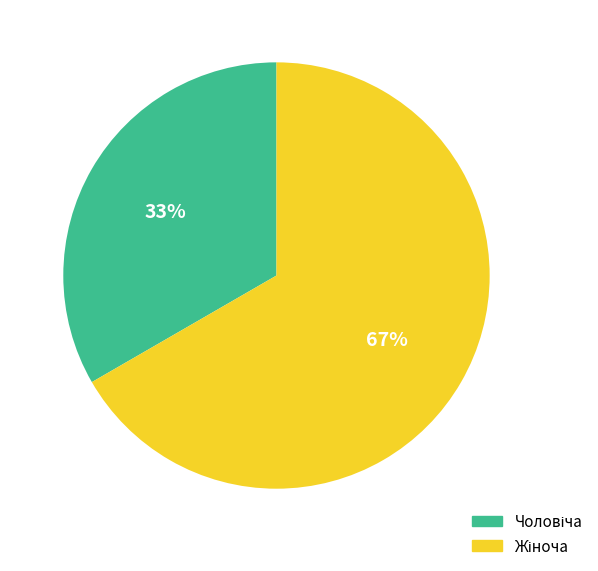

Does any single category account for the majority?

Yes